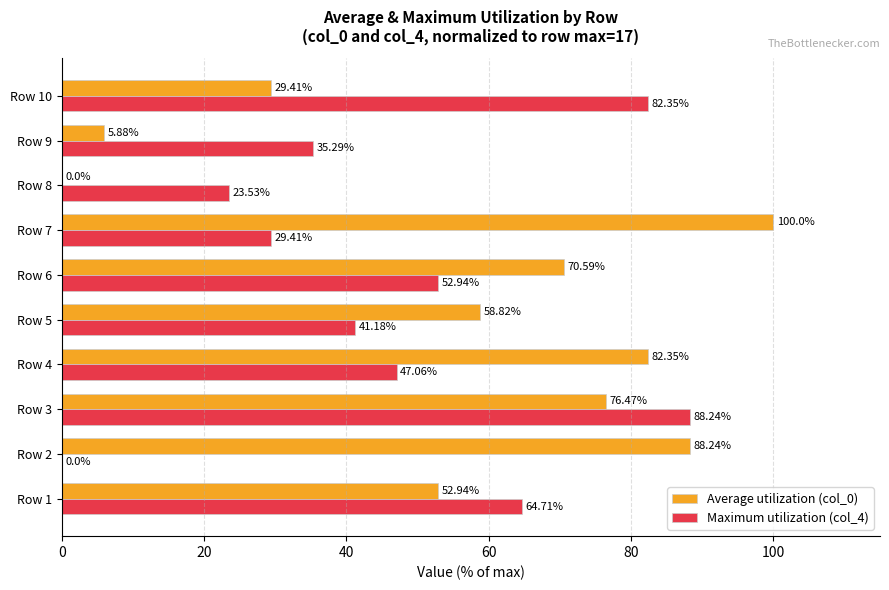

What is the average value of the Maximum utilization (col_4) series?

46.5